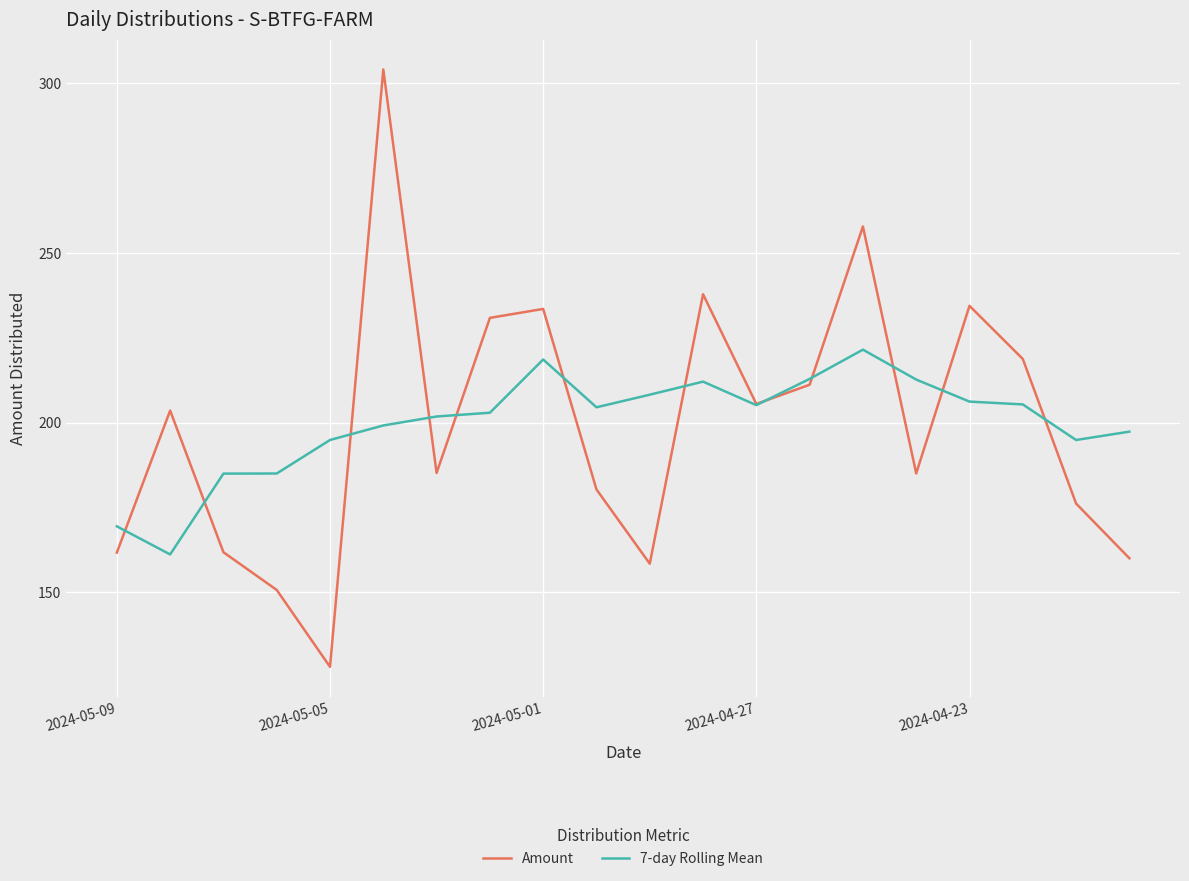

What are all the series names shown in the legend?

Amount, 7-day Rolling Mean